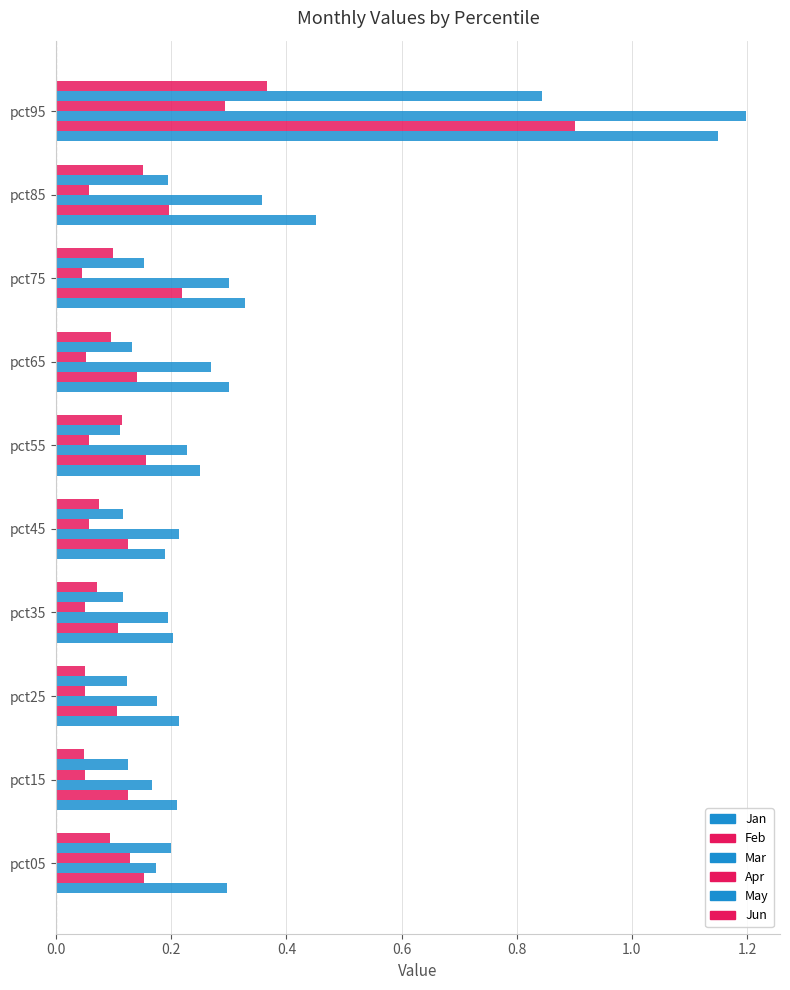

What is the average value of the Apr series?

0.1